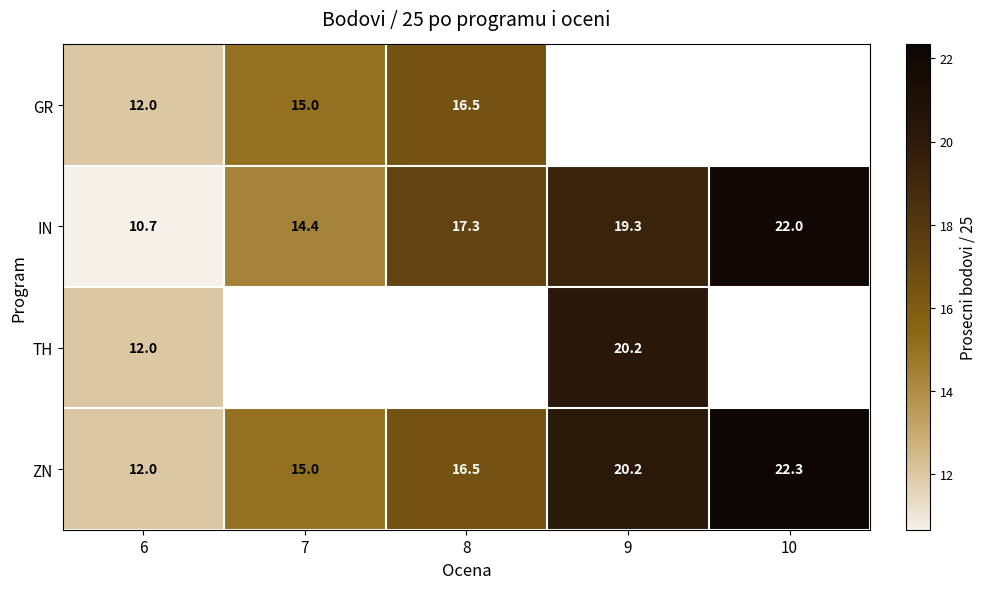

What is the average value of the ZN series?

17.2